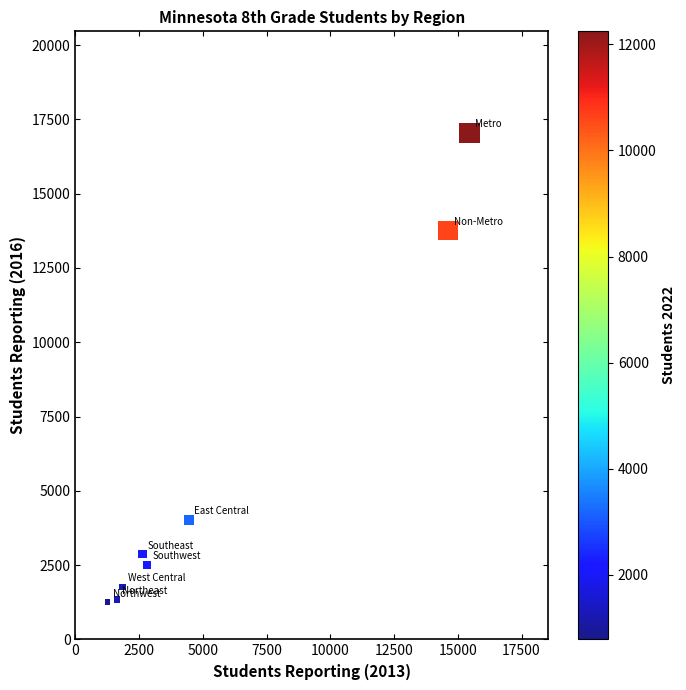

What is the range of Y values (max minus min)?

15806